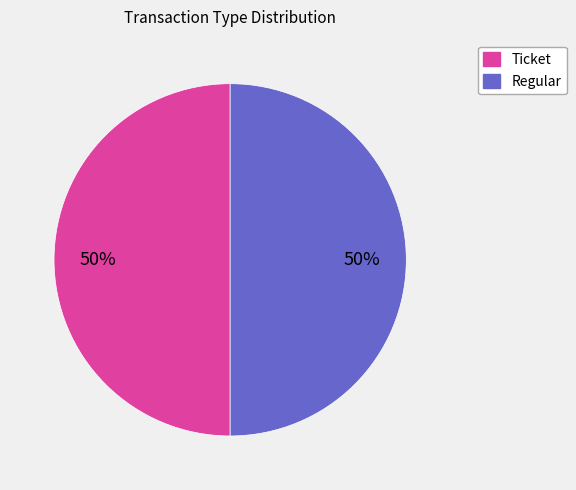

To the nearest percent, what is the average slice percentage?

50%